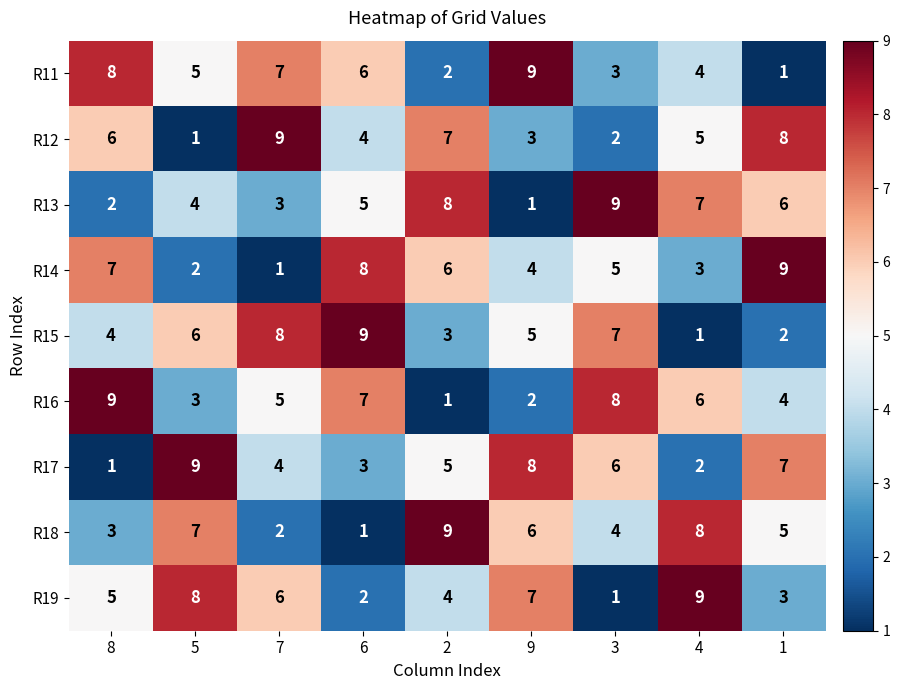

What is the total value across all series at 4?

45